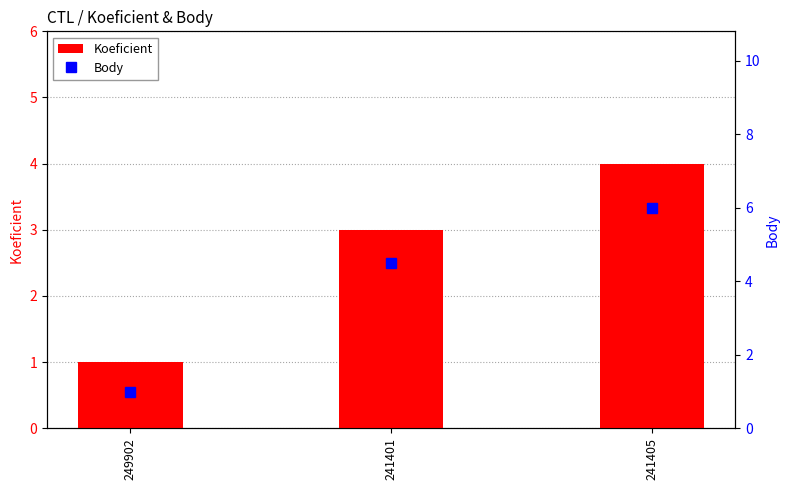

What is the sum of all Body values?

11.5